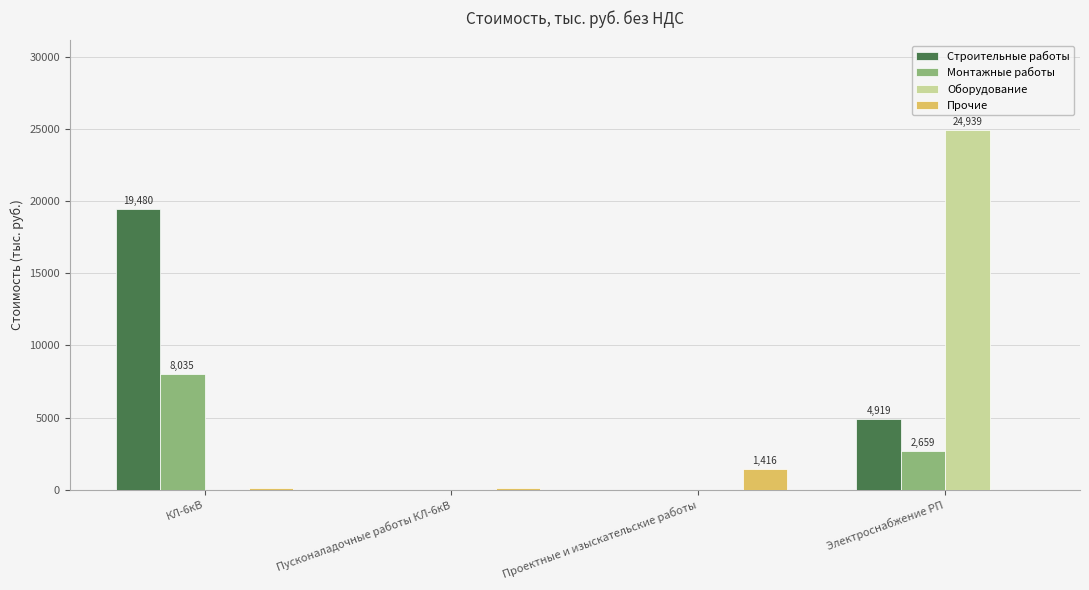

How many data points in Оборудование are above 0?

1